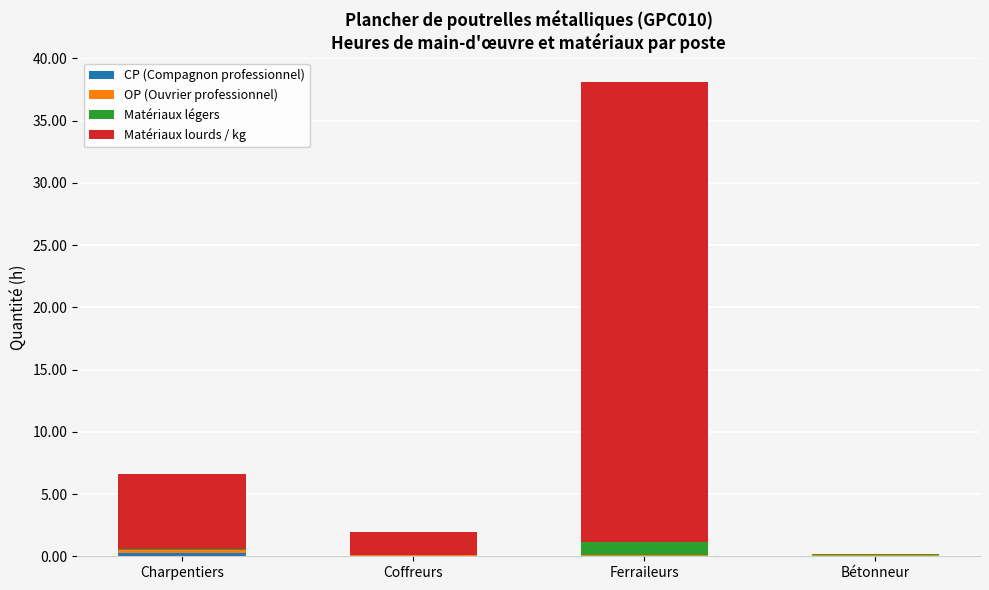

At which category is the sum across all series the highest?

Ferraileurs